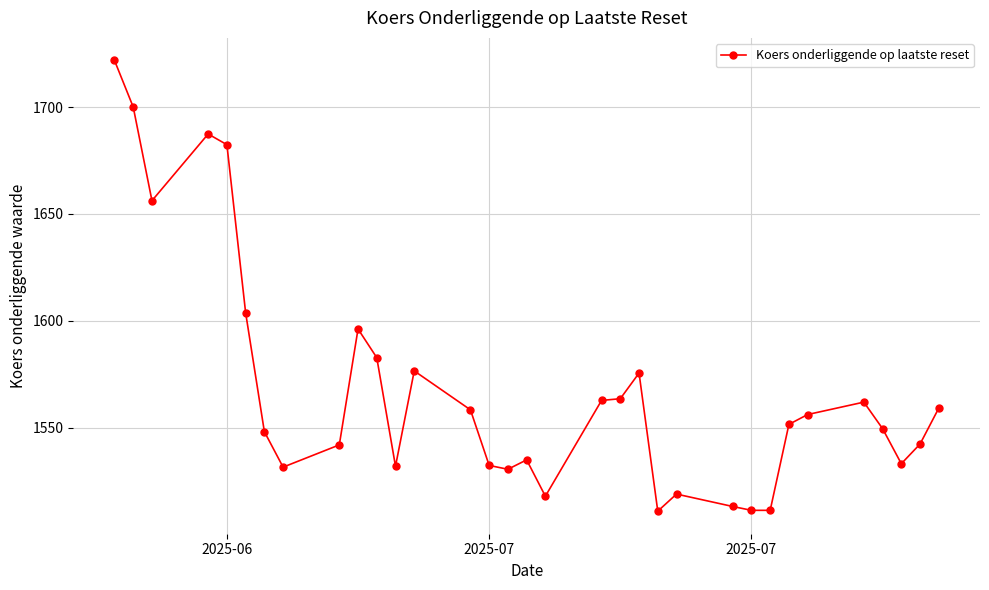

What is the maximum value shown in the chart?

1721.8